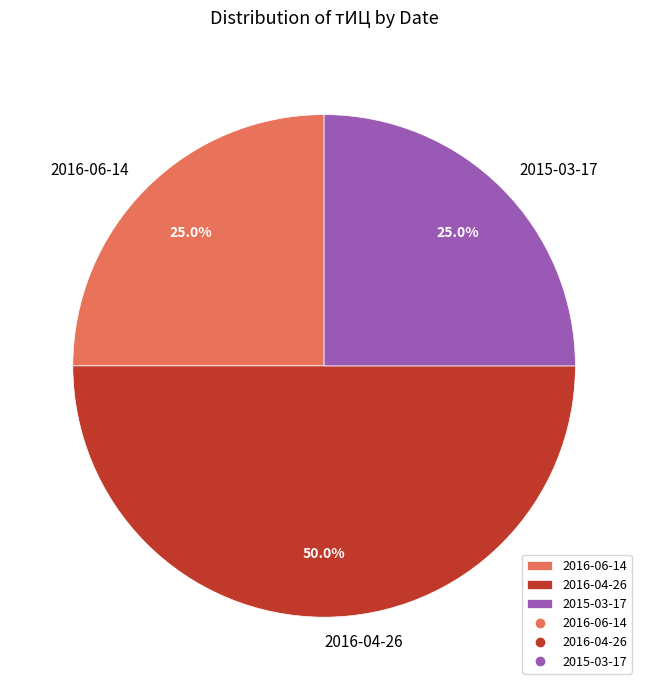

Approximately how many times larger is the value at 2016-04-26 compared to 2016-06-14?

2.0